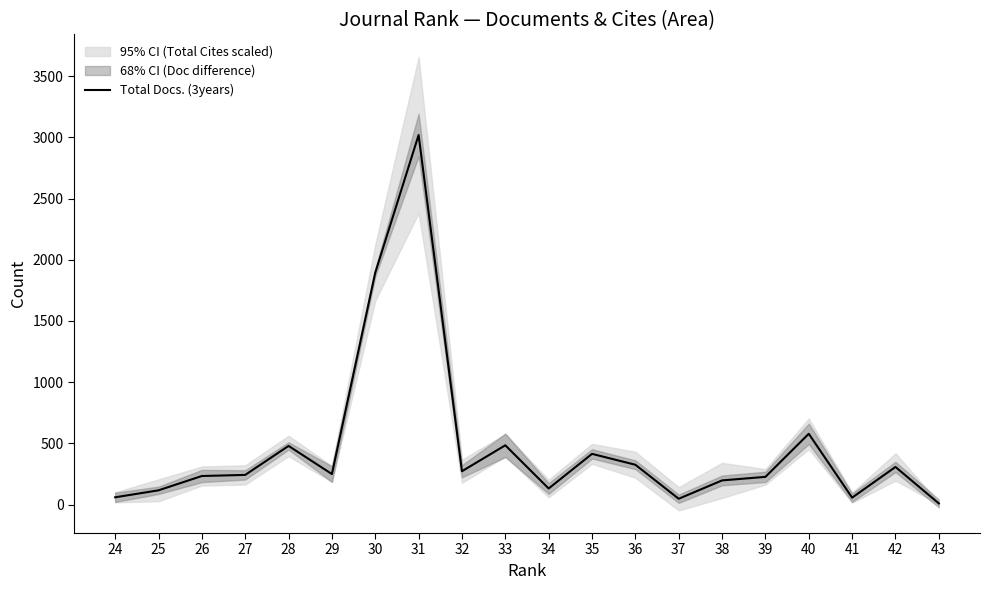

How many data points are less than 249?

10